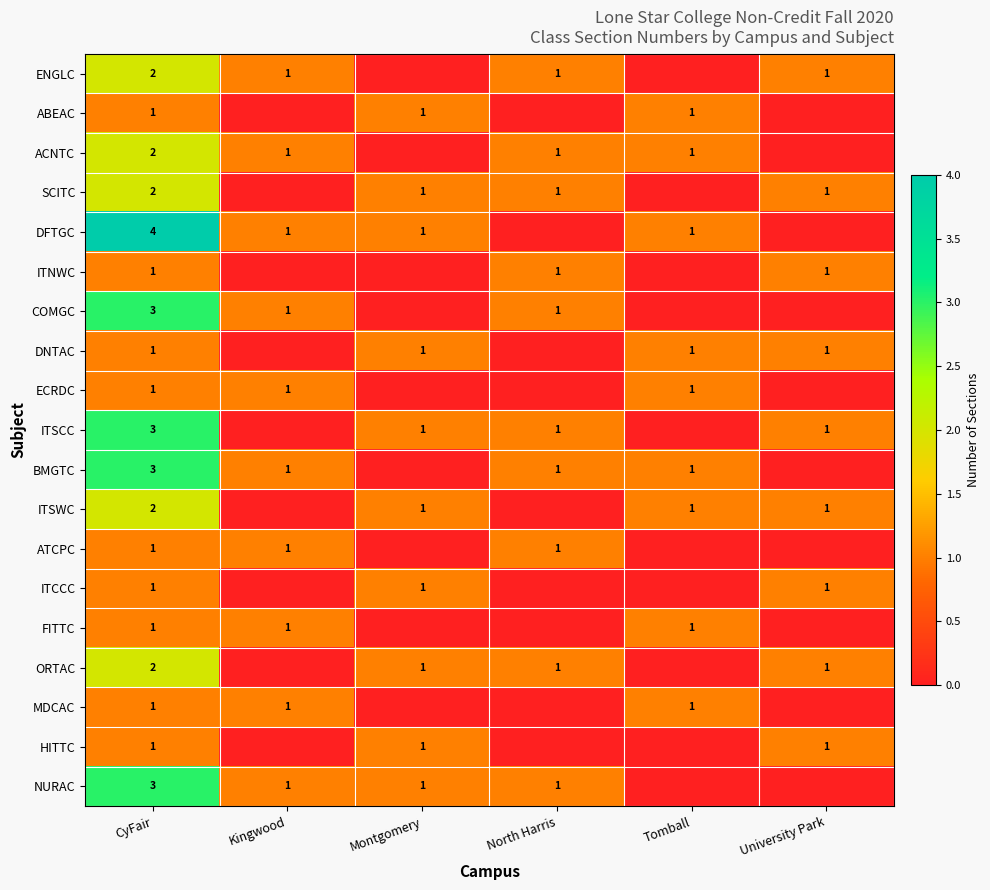

The ACNTC series shows 1 at CyFair. True or false?

False